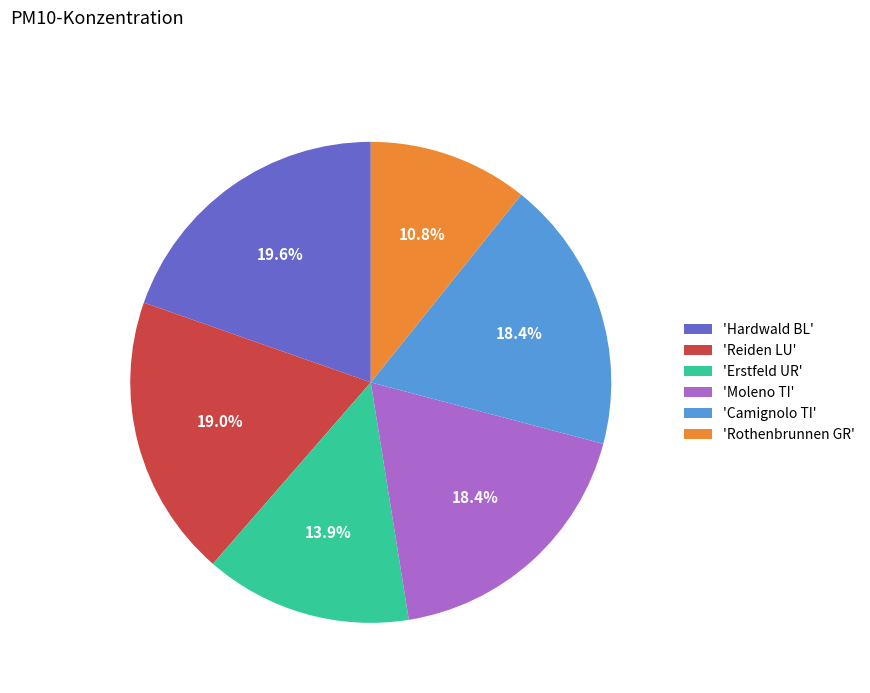

How many slices are in this pie chart?

6